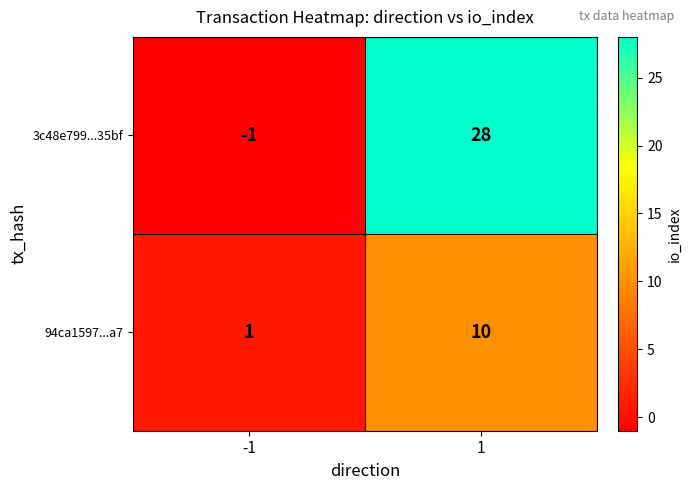

At how many categories does at least one series exceed 24?

1